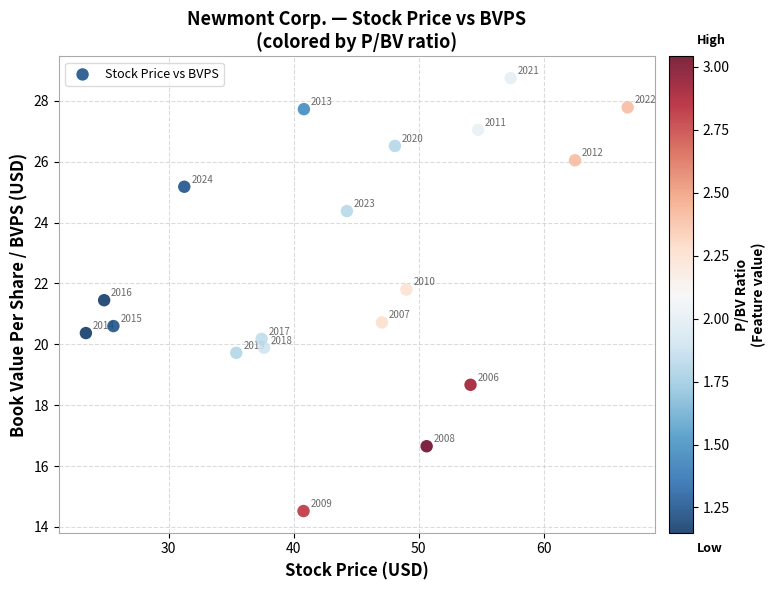

What is the range of X values (max minus min)?

43.3